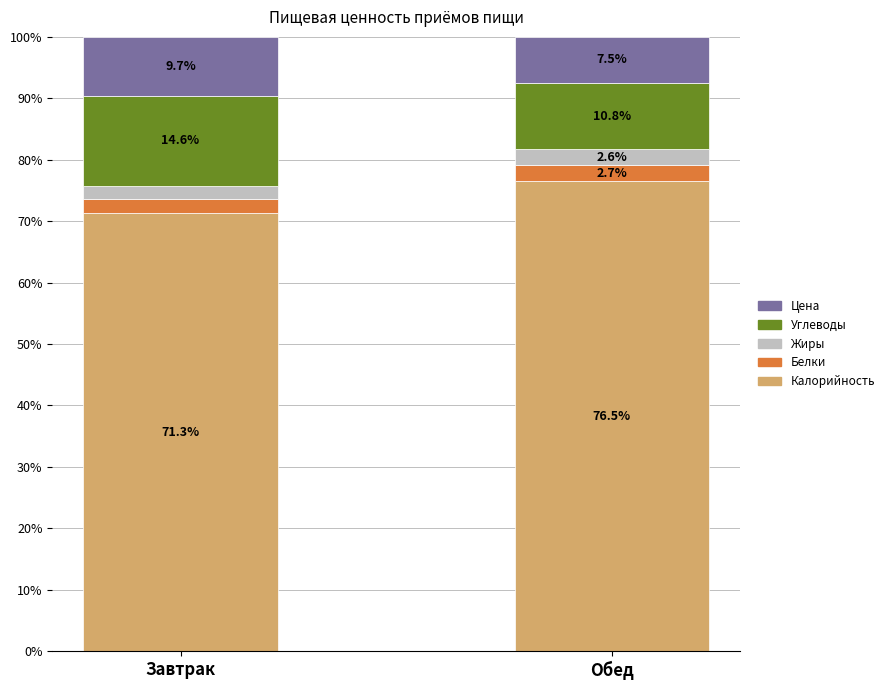

The Калорийность series shows 19.1 at Обед. True or false?

False